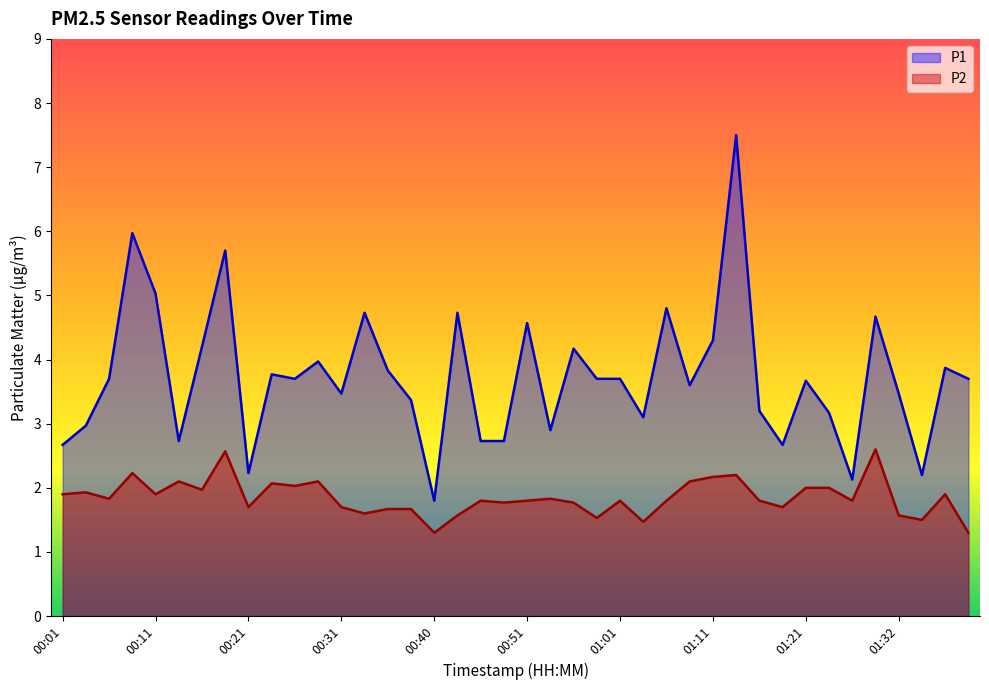

At how many categories does at least one series exceed 4?

12